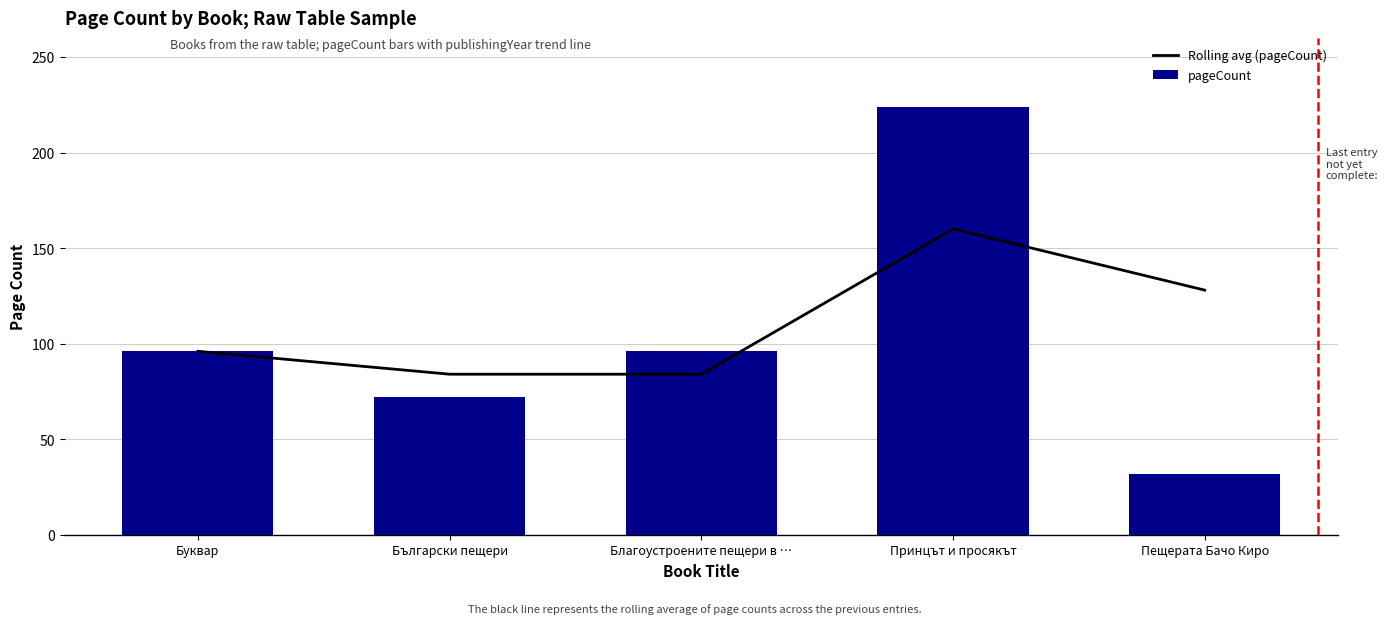

What are all the series names shown in the legend?

Rolling avg (pageCount), pageCount